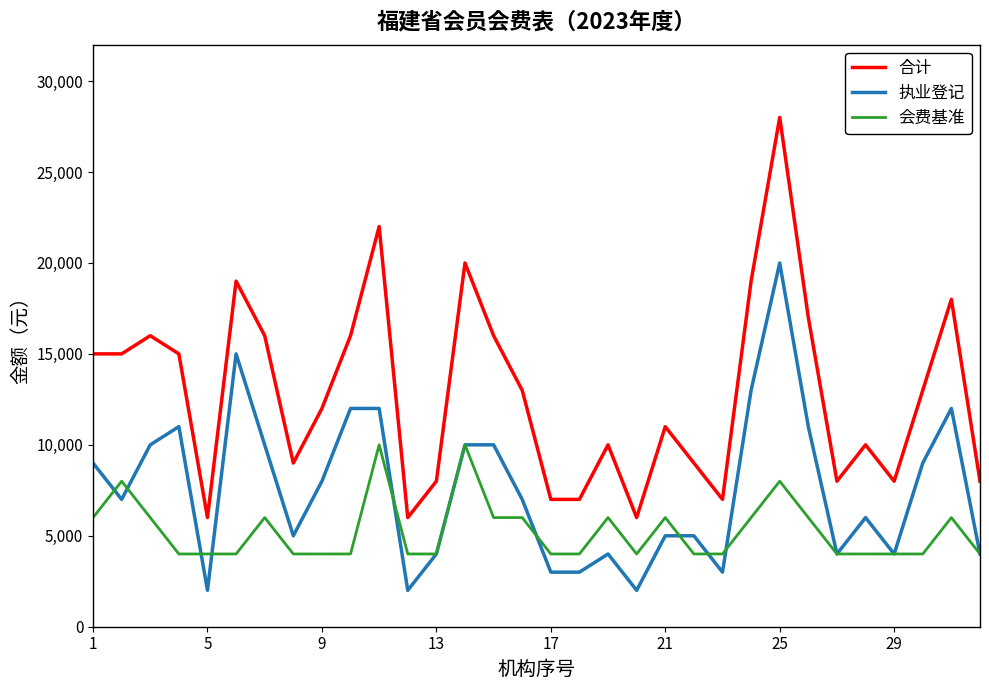

What is the highest value of the 会费基准 series?

10000